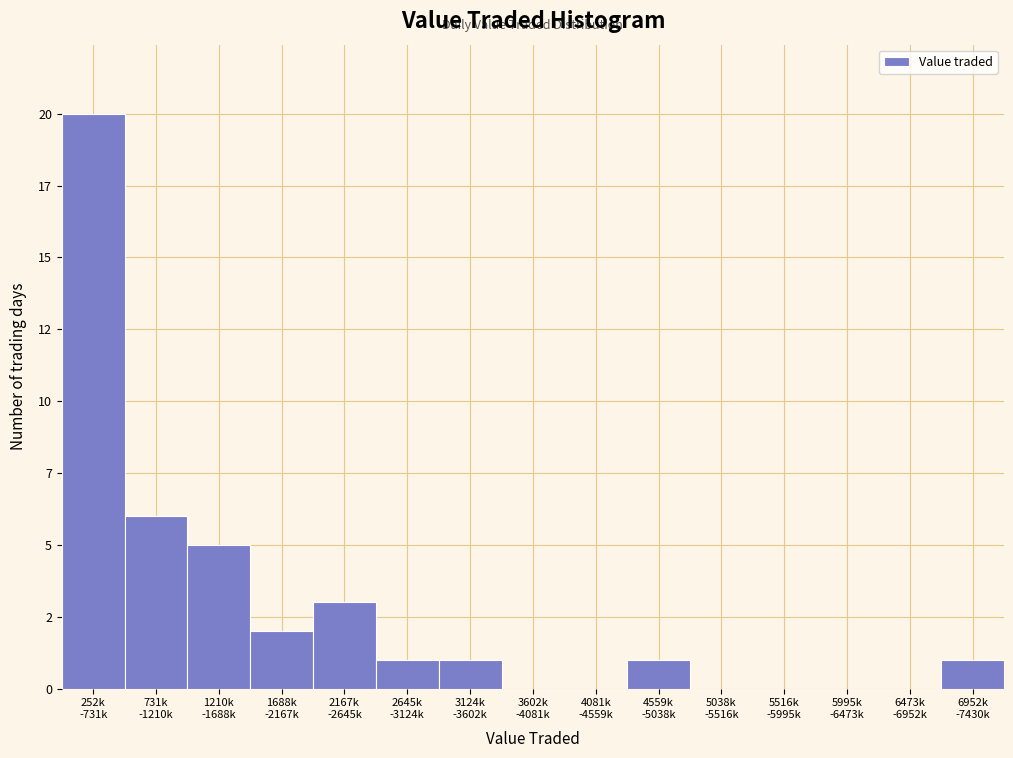

Are the bars horizontal?

No